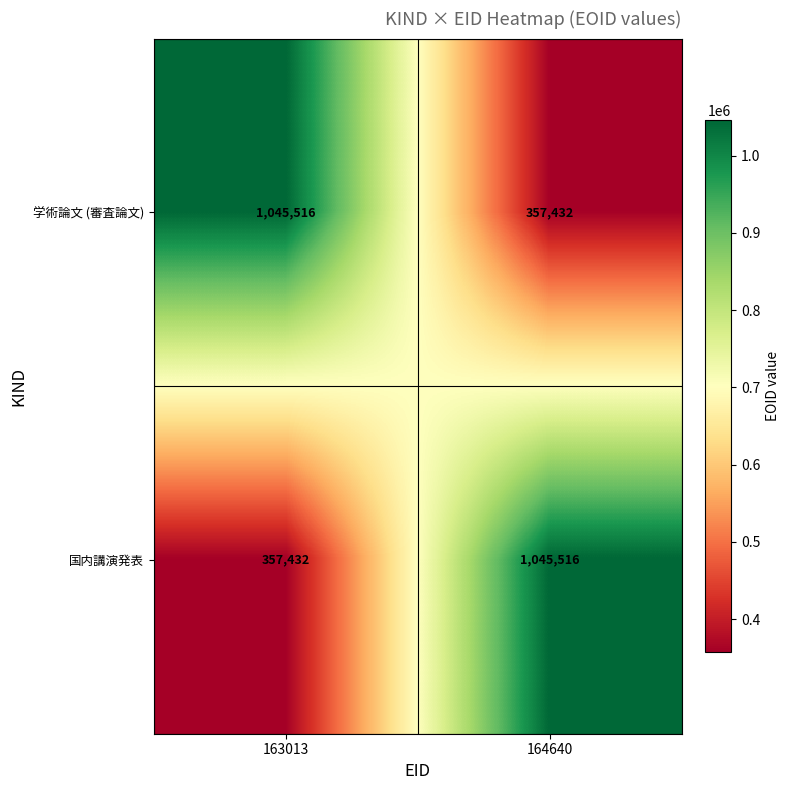

Reading left to right, extract all data points from this chart.

学術論文 (審査論文): 163013=1045516	164640=357432
国内講演発表: 163013=357432	164640=1045516